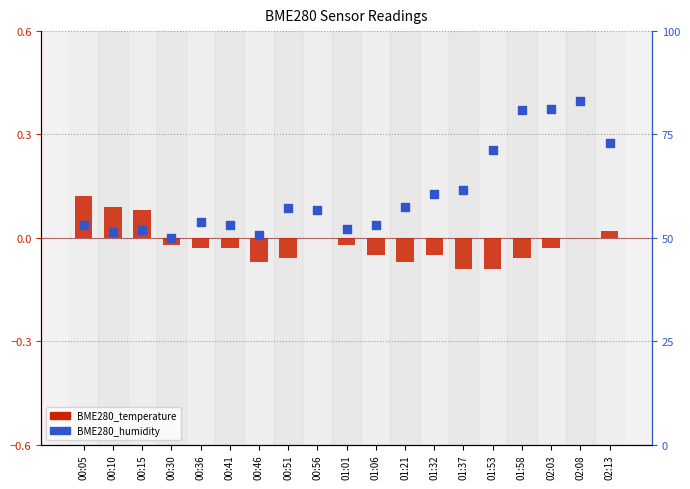

Is the value of BME280_humidity at 01:53 greater than the value of BME280_temperature at 01:21?

Yes